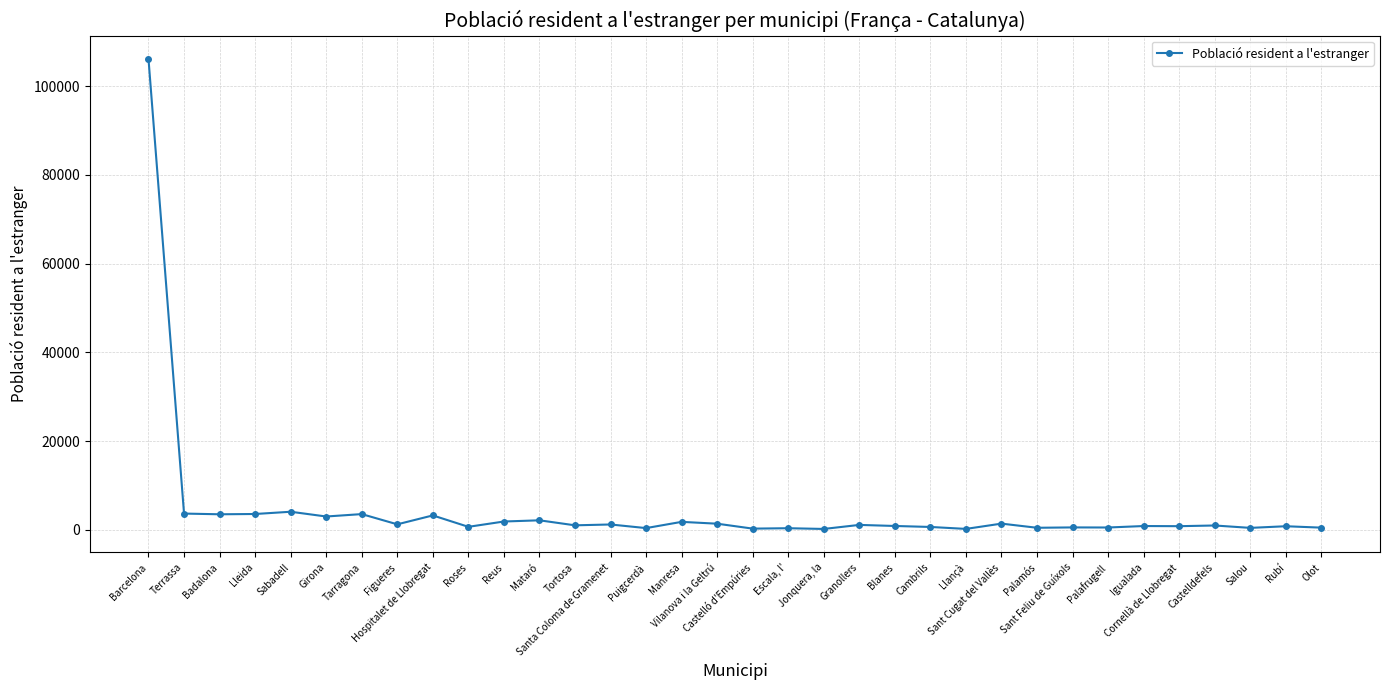

What is the greatest value displayed?

106129